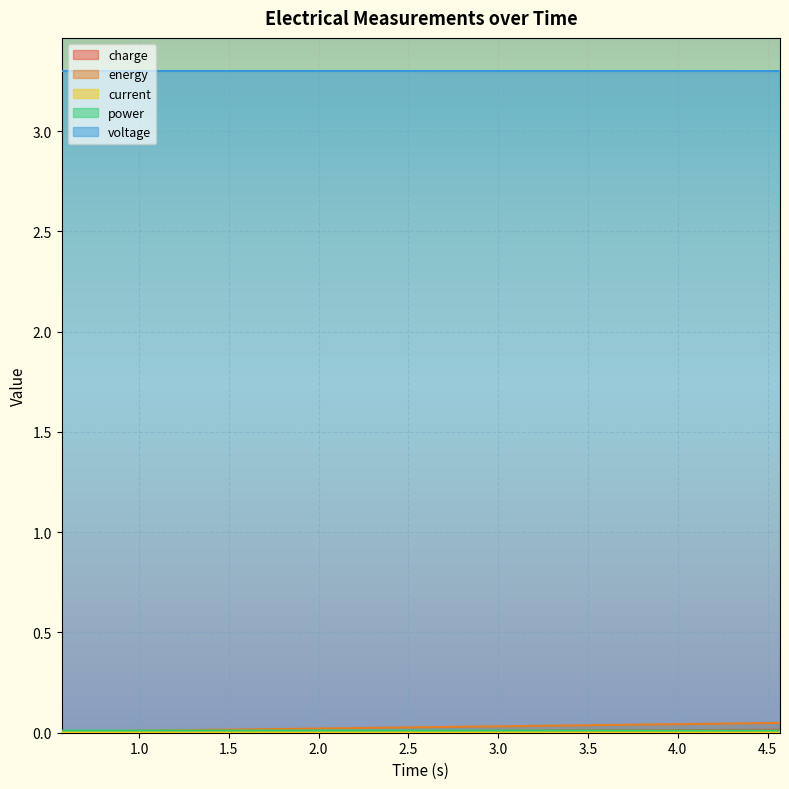

Which series has the largest total across all categories?

voltage